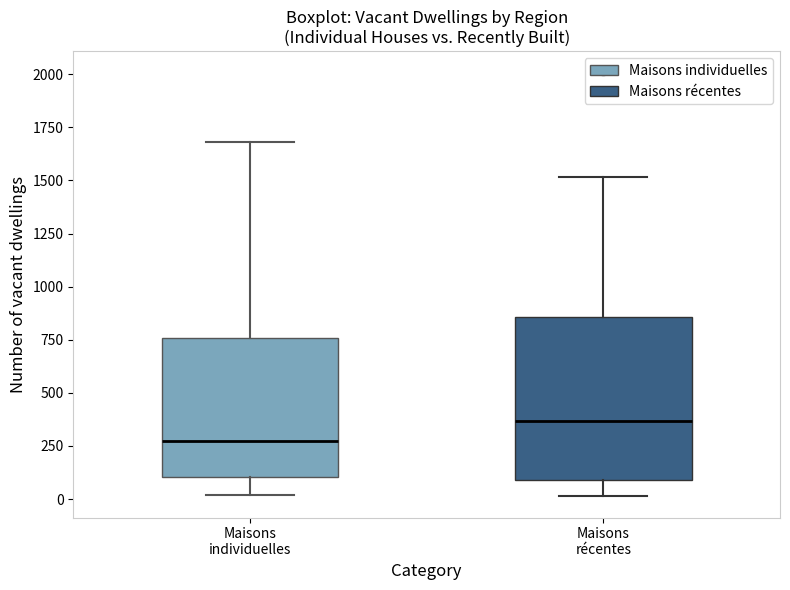

Reading left to right, transcribe this box plot: for each box, give where its median line is, the range the box spans, and where its two whiskers end, as read against the y-axis. The values are not printed on the chart, so give them approximately, as read against the axis.

Maisons individuelles: median 250, box 100 to 750, whiskers 0 to 1700
Maisons récentes: median 350, box 100 to 850, whiskers 0 to 1500